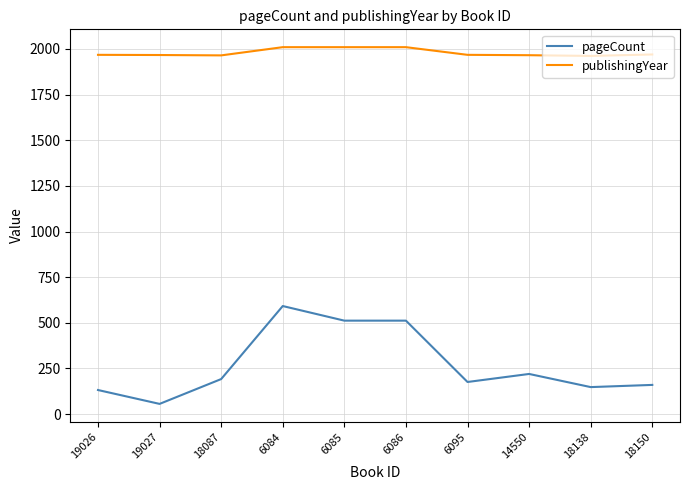

Which series has the widest spread of values?

pageCount